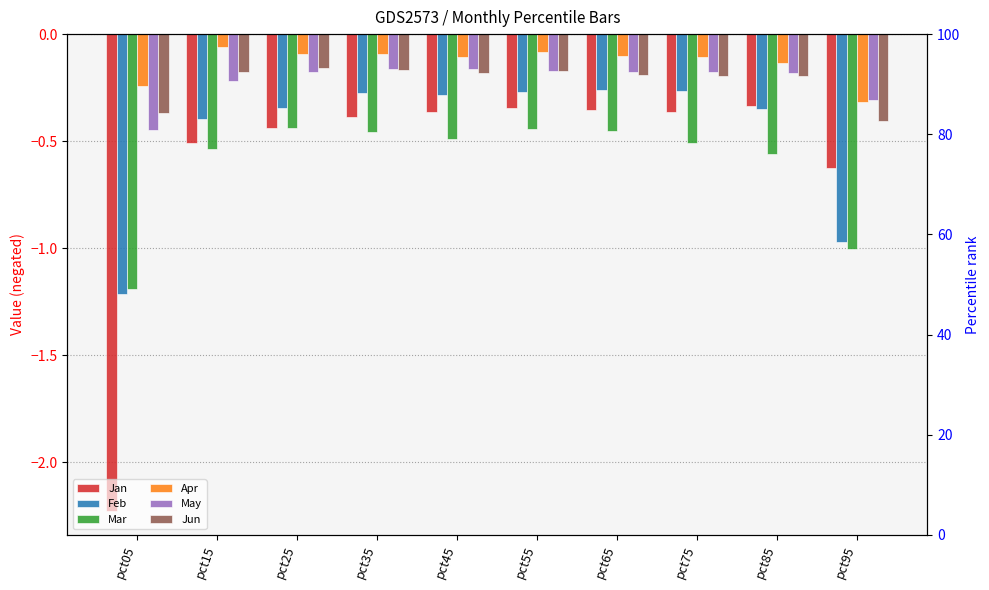

What is the difference between the Jun values at pct35 and pct95?

0.2